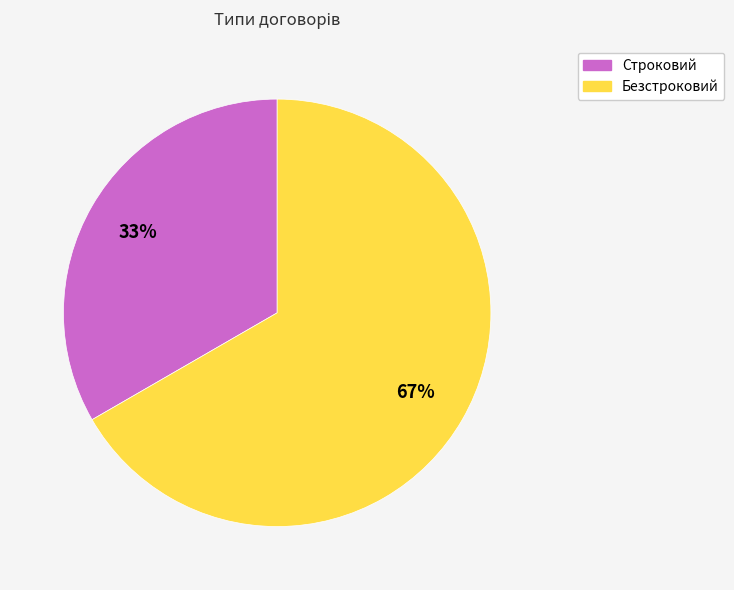

Is the sum of Безстроковий and Строковий greater than half?

Yes